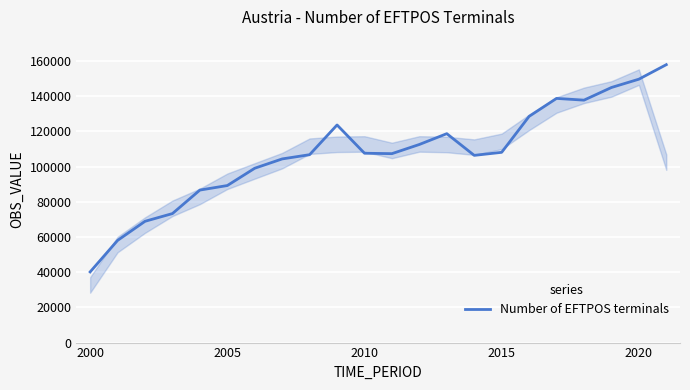

What is the difference between the second highest and second lowest values?

91648